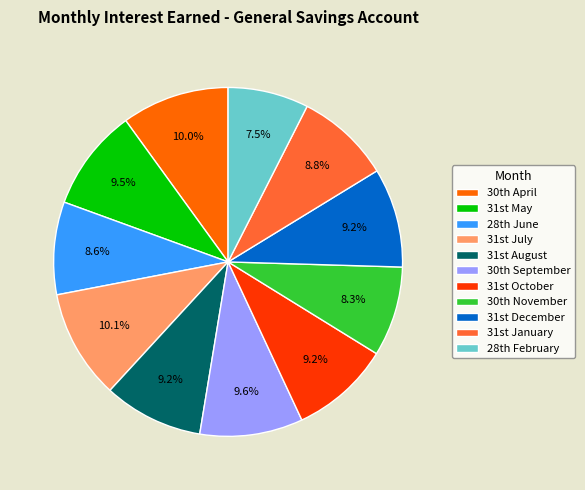

Count the number of slices in the pie.

11